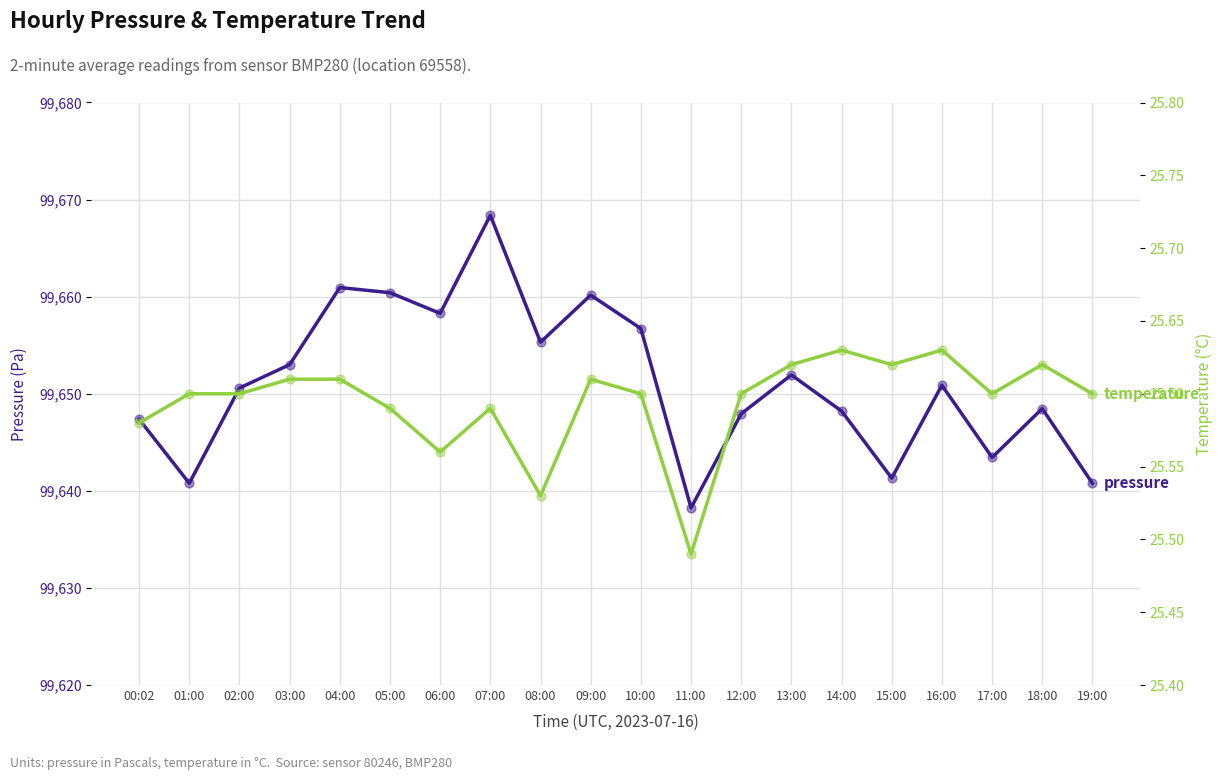

Which series contains the highest Y value?

pressure